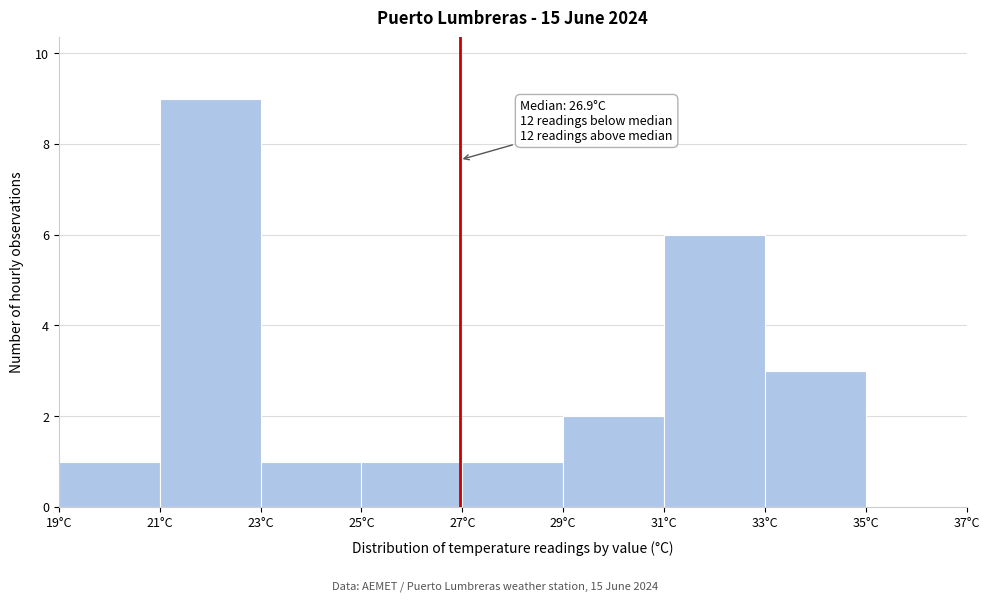

Which range on the x-axis has the tallest bar?

21 to 23